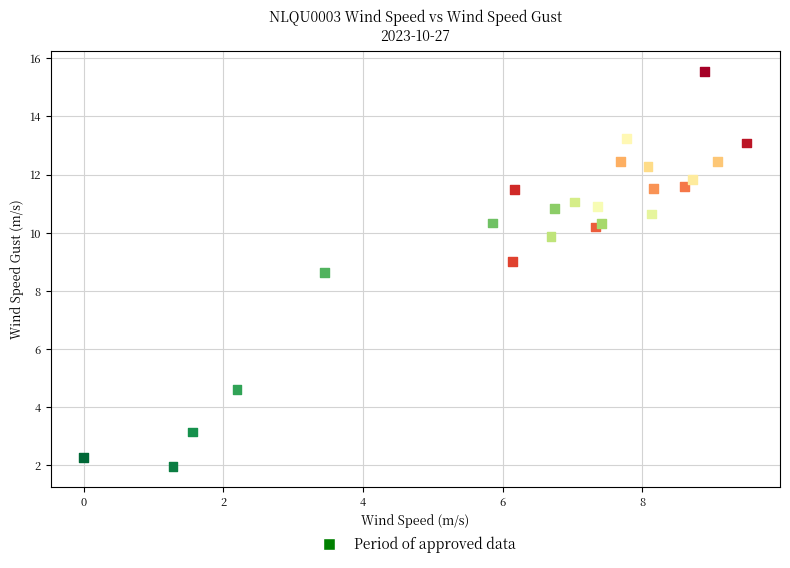

What Y value in the scatter plot is closest to 8?

8.6